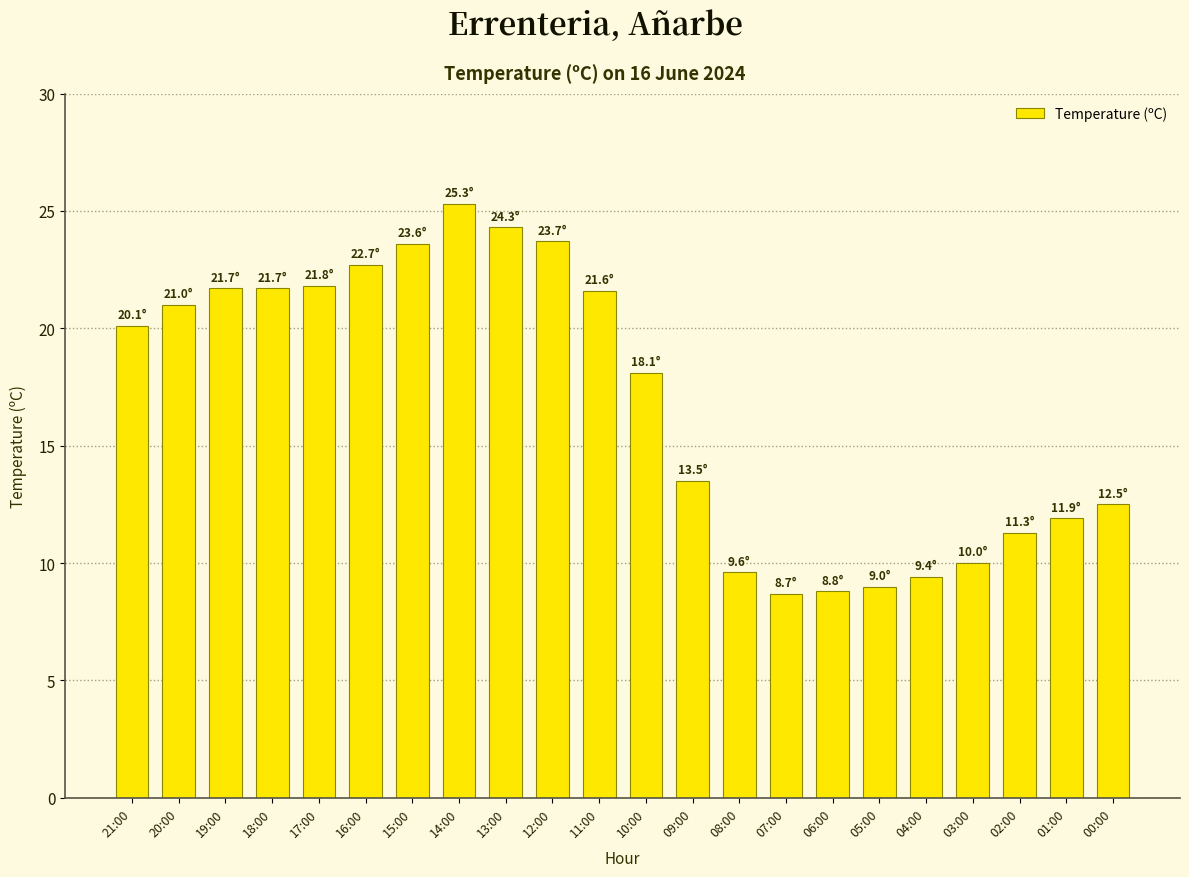

How many values are below 20?

11